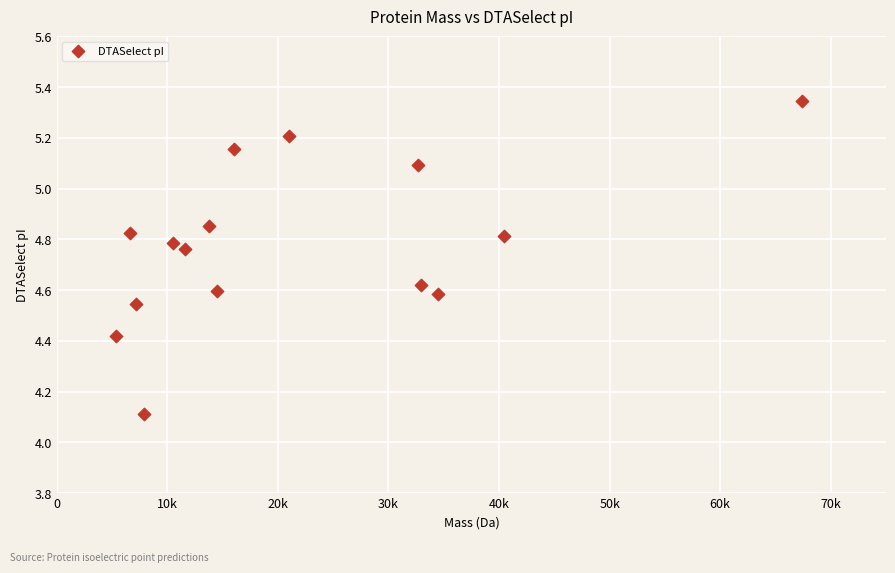

What is the range of X values (max minus min)?

62004.7